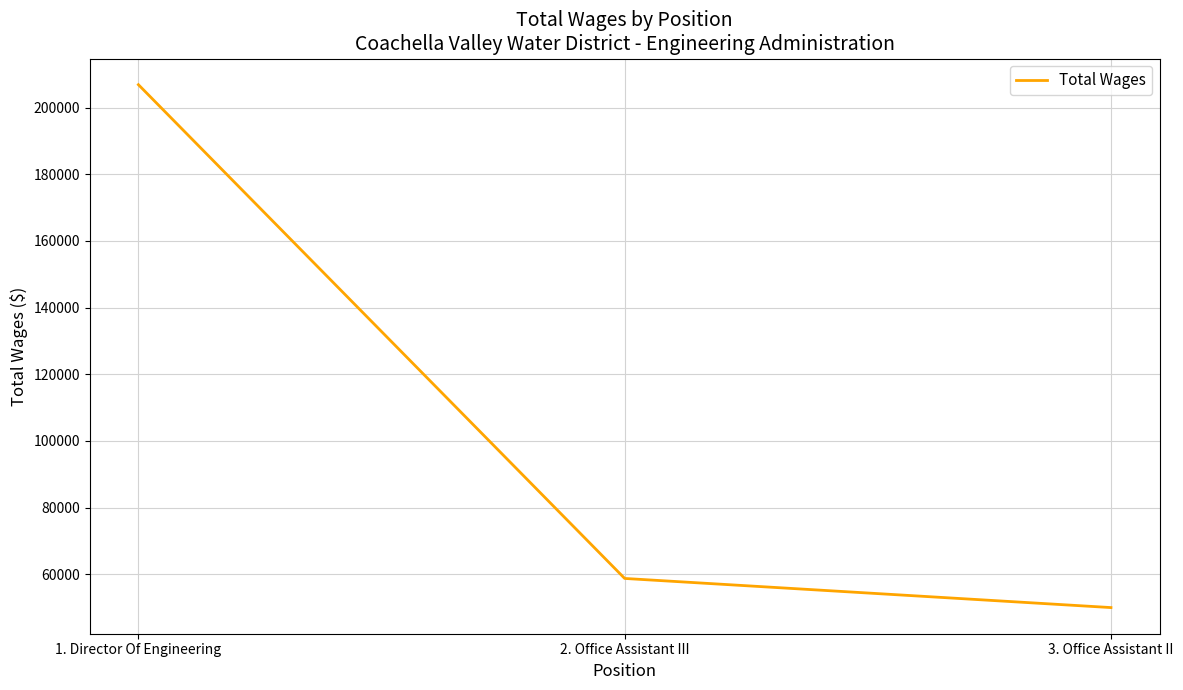

Reading left to right, transcribe all the data shown in this chart.

206862	58715	49975